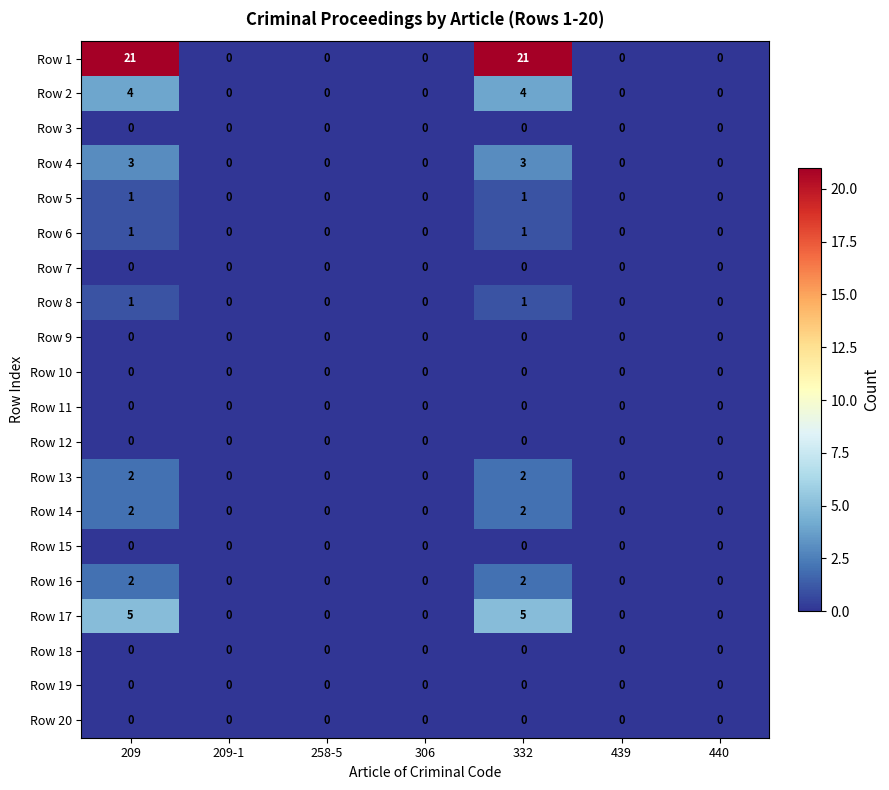

The Row 6 series shows -1 at 440. True or false?

False